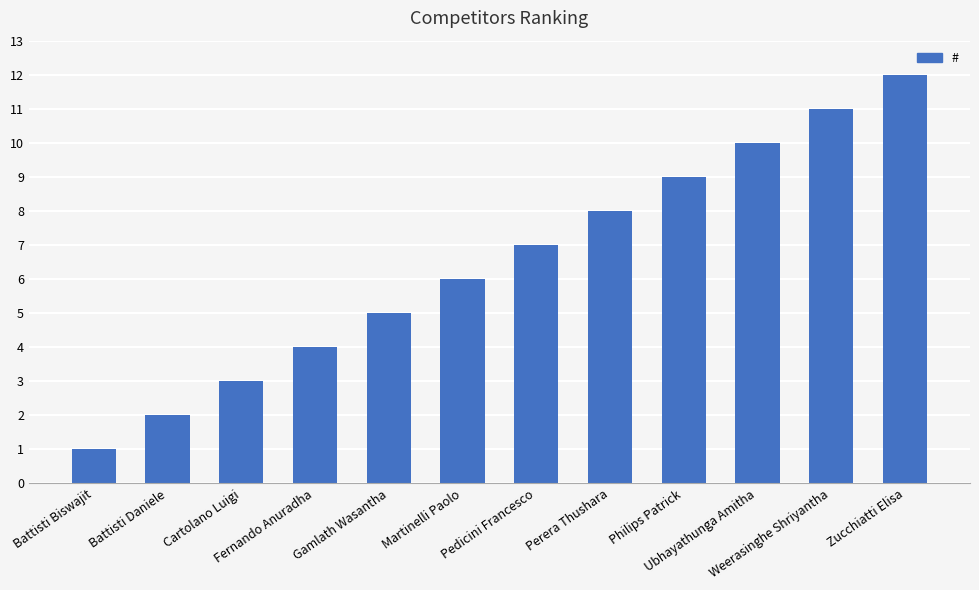

What is the sum of the values at Weerasinghe Shriyantha and Battisti Daniele?

13